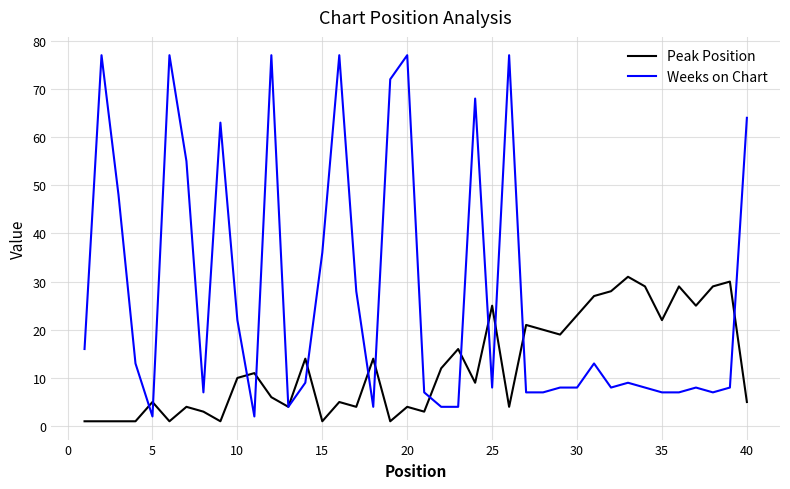

What is the maximum value for Peak Position?

31